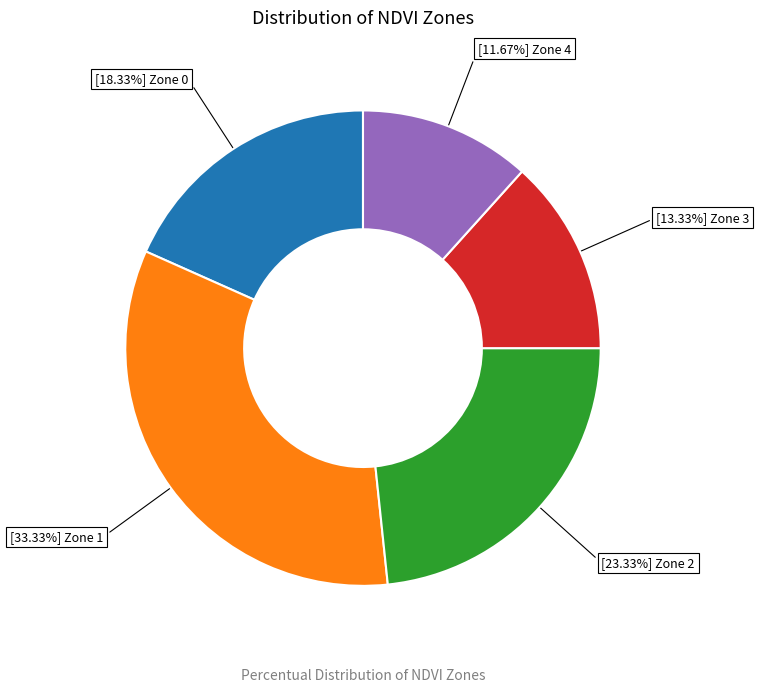

To the nearest percent, what is the average slice percentage?

20%